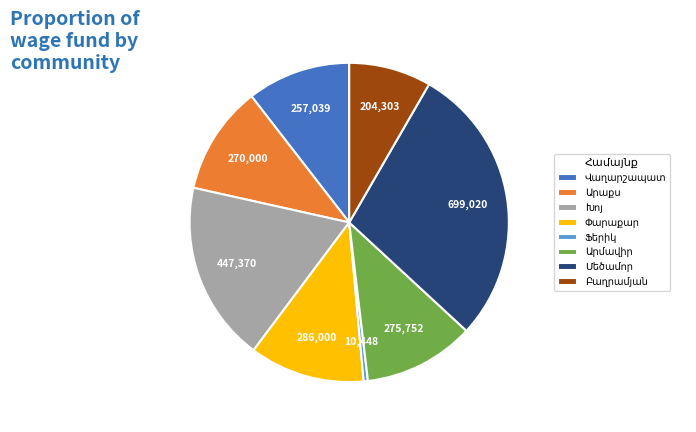

Count the number of slices in the pie.

8